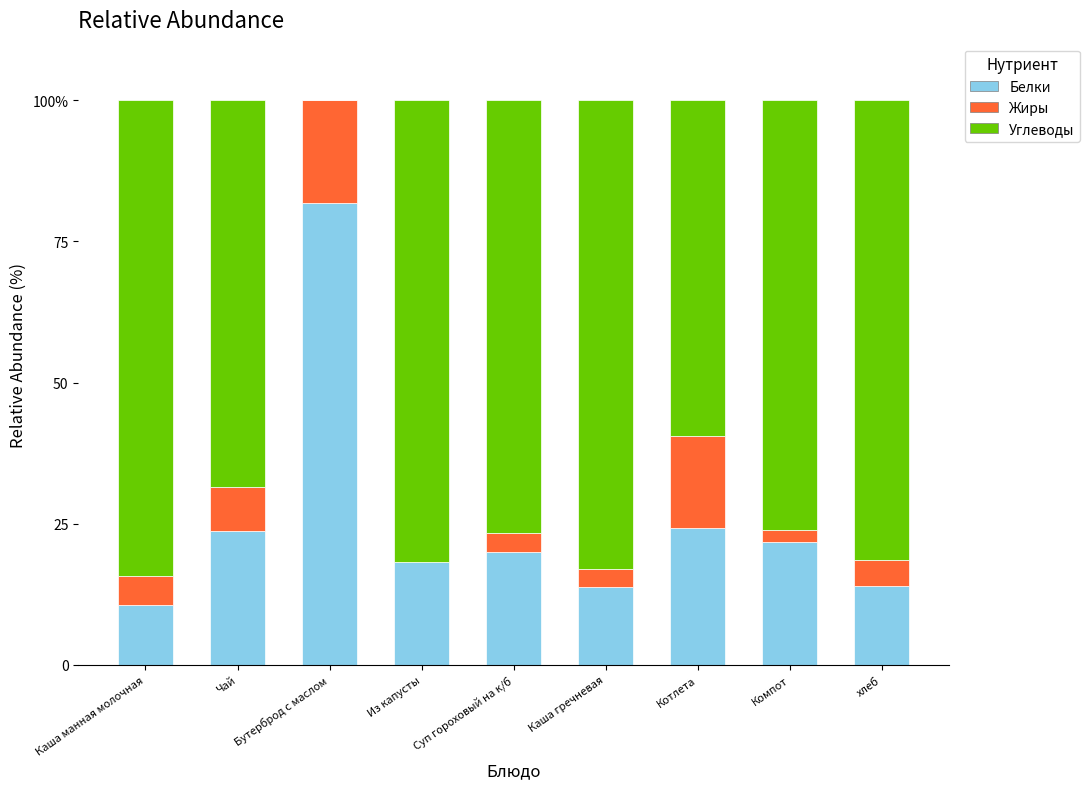

Which series has the largest total across all categories?

Углеводы